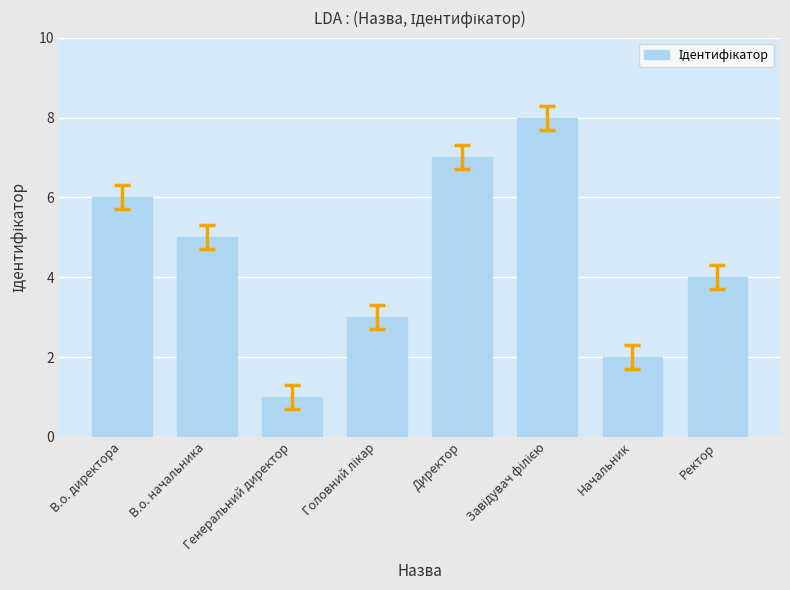

How many bars are there in total?

8